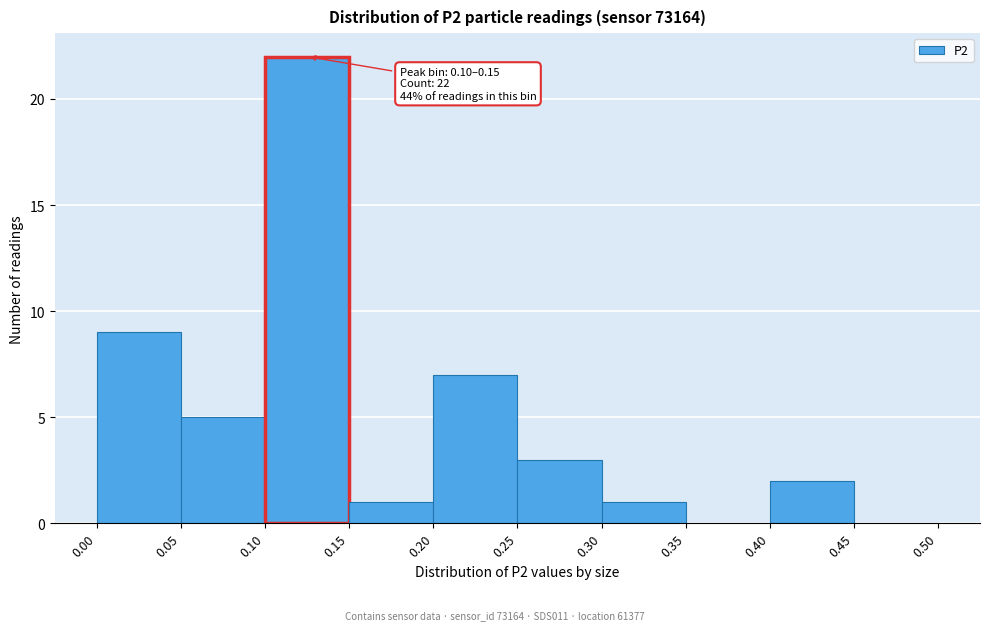

Over which range of the x-axis is the bar tallest?

0.10 to 0.15